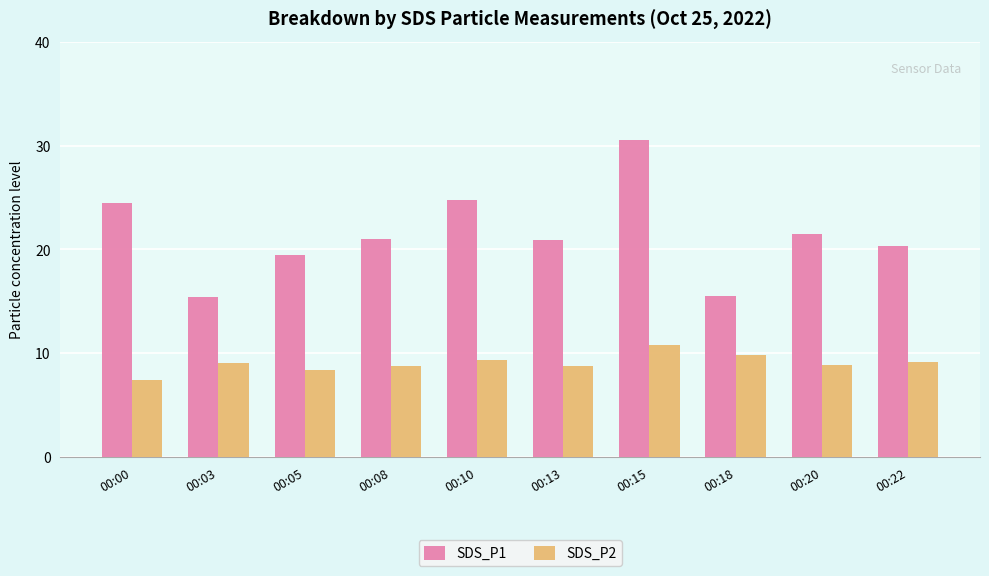

What is the lowest value of the SDS_P2 series?

7.4